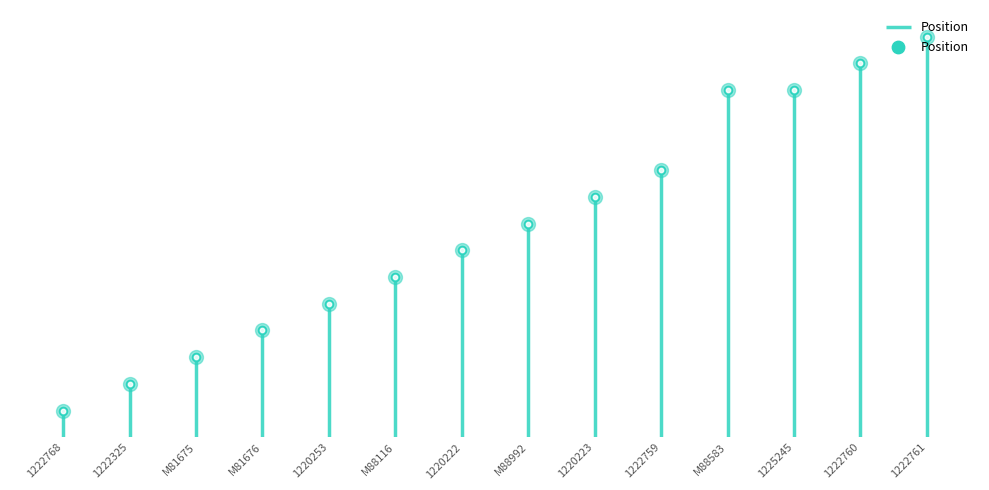

Approximately how many times larger is the value at 1225245 compared to 1220222?

1.9